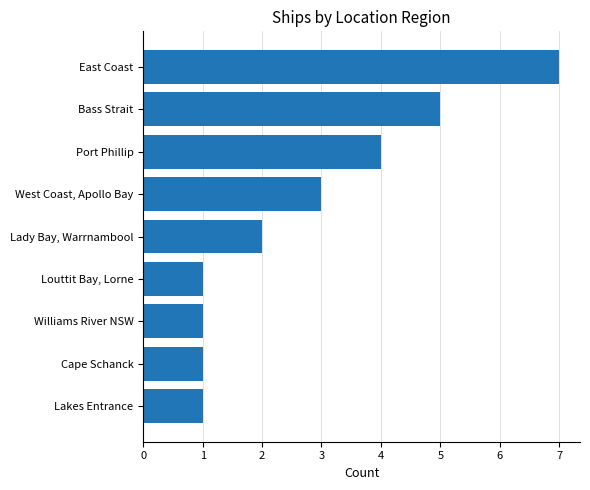

Reading bottom to top, what are all the values shown in this chart?

1	1	1	1	2	3	4	5	7